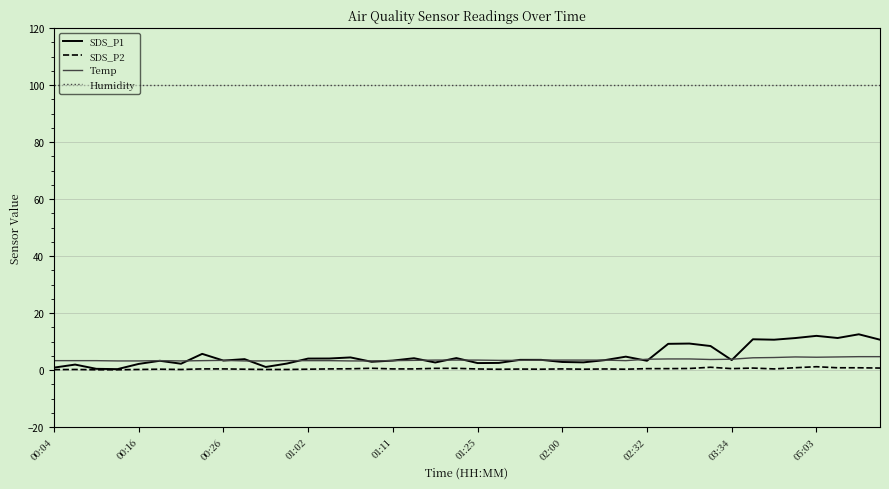

Which series has the widest spread of values?

SDS_P1